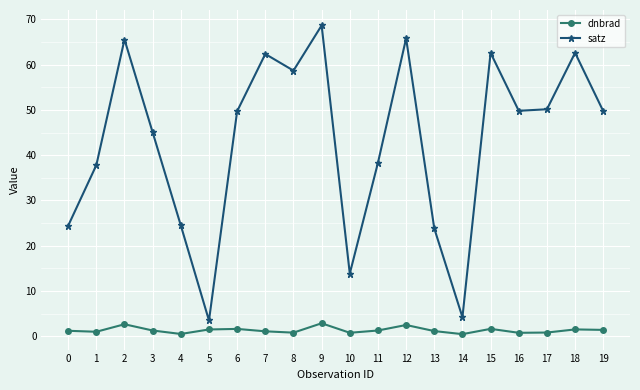

At which category does satz reach its first local peak?

2